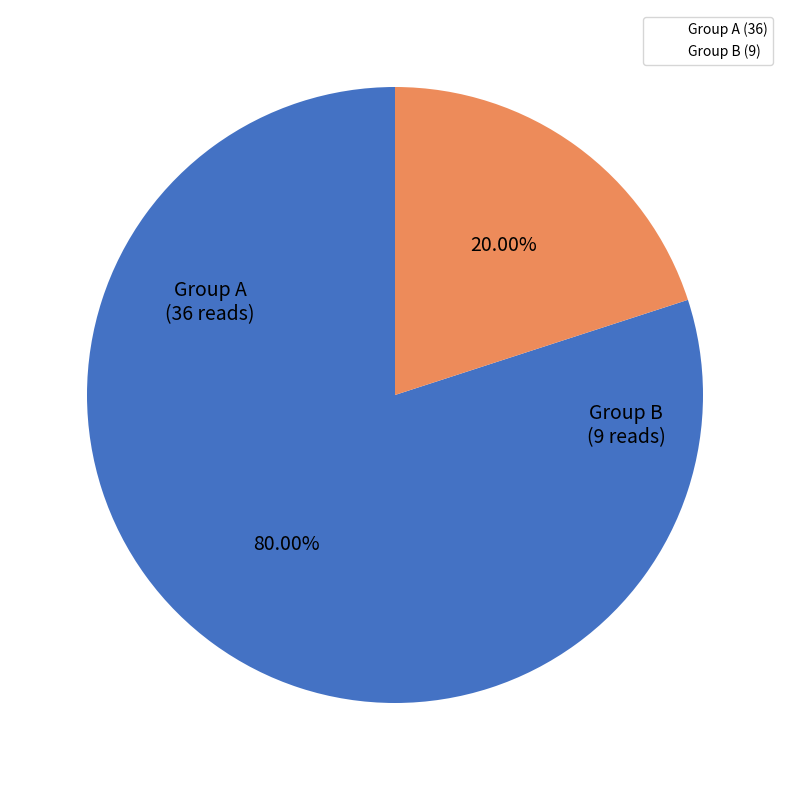

Is there any slice that represents more than half of the pie?

Yes